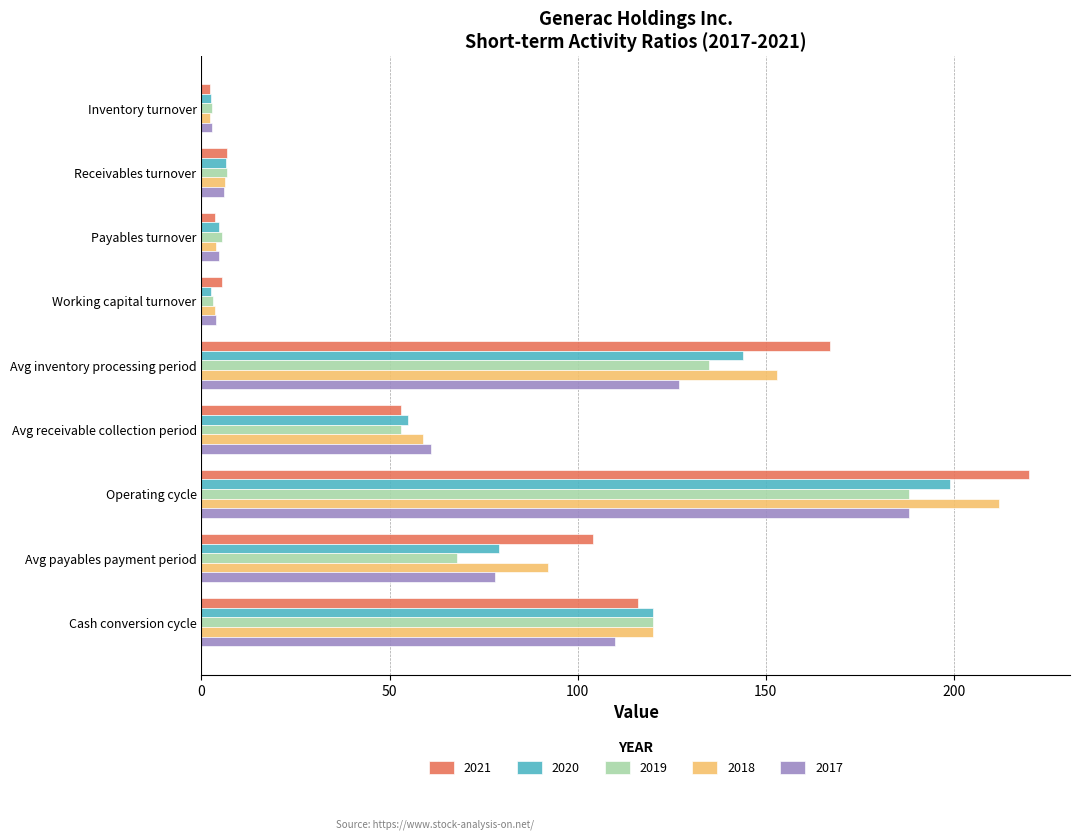

What is the sum of the 2018 values at Operating cycle and Avg payables payment period?

304.0